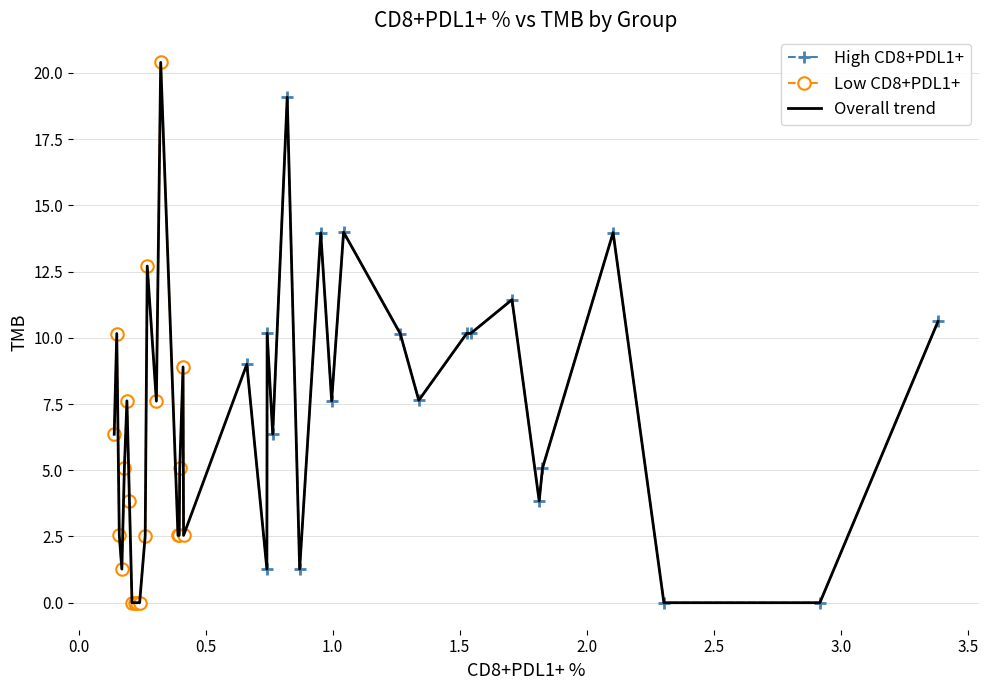

Read the High CD8+PDL1+ value at 7.

10.2